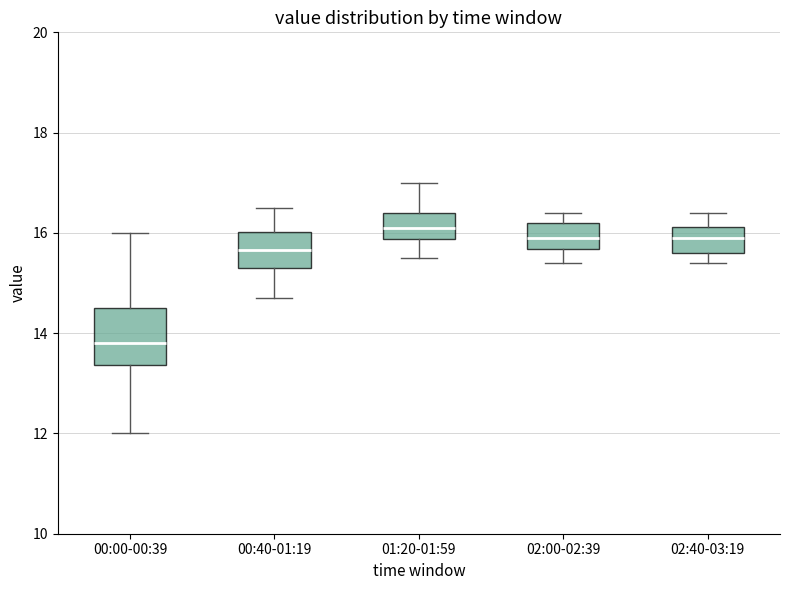

Where does the upper whisker of the box for 02:40-03:19 end on the y-axis? The values are not printed on the chart, so give them approximately, as read against the axis.

16.4